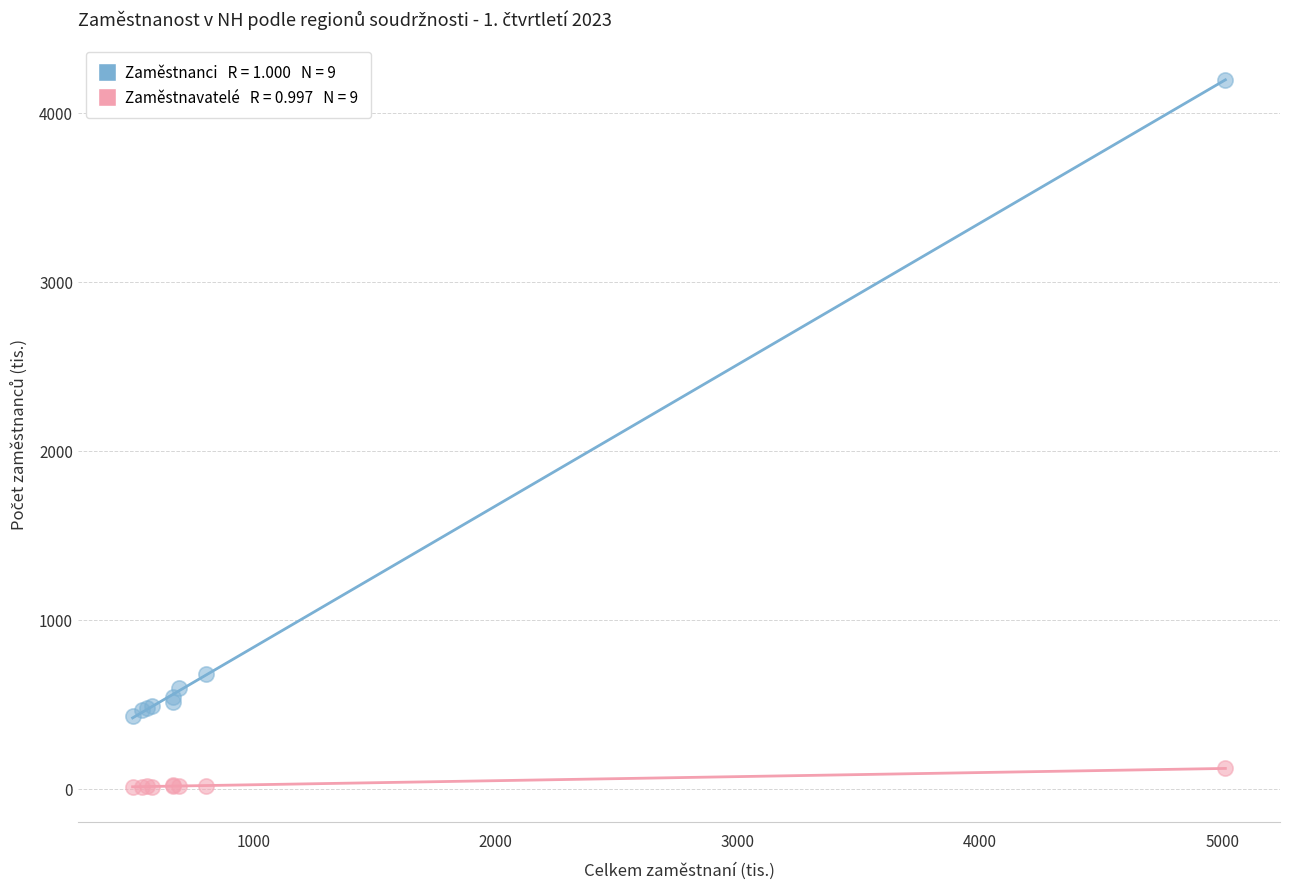

Across all series, what Y value is closest to 2103?

680.2